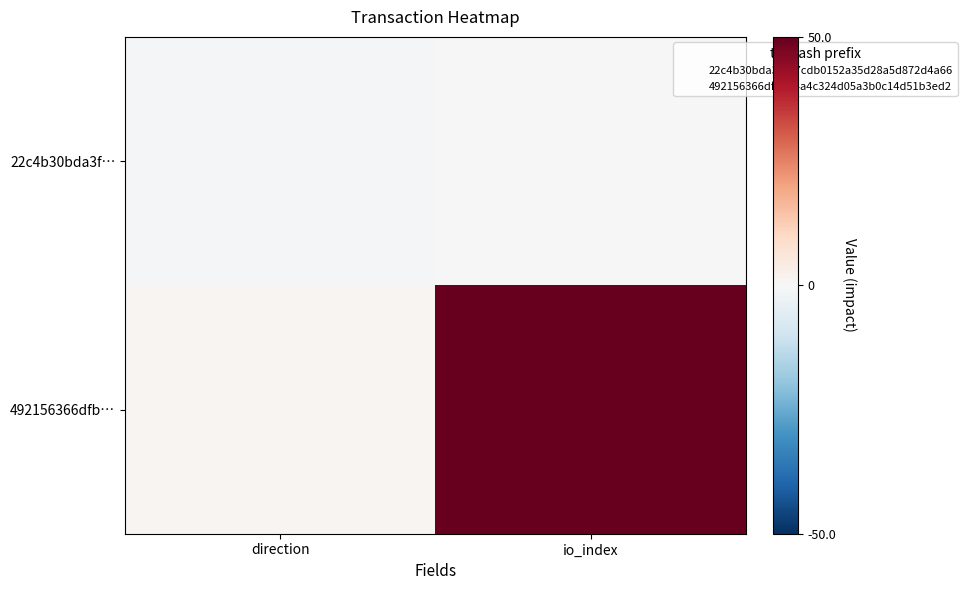

List the series in order of their overall mean, lowest first.

22c4b30bda3f…, 492156366dfb…